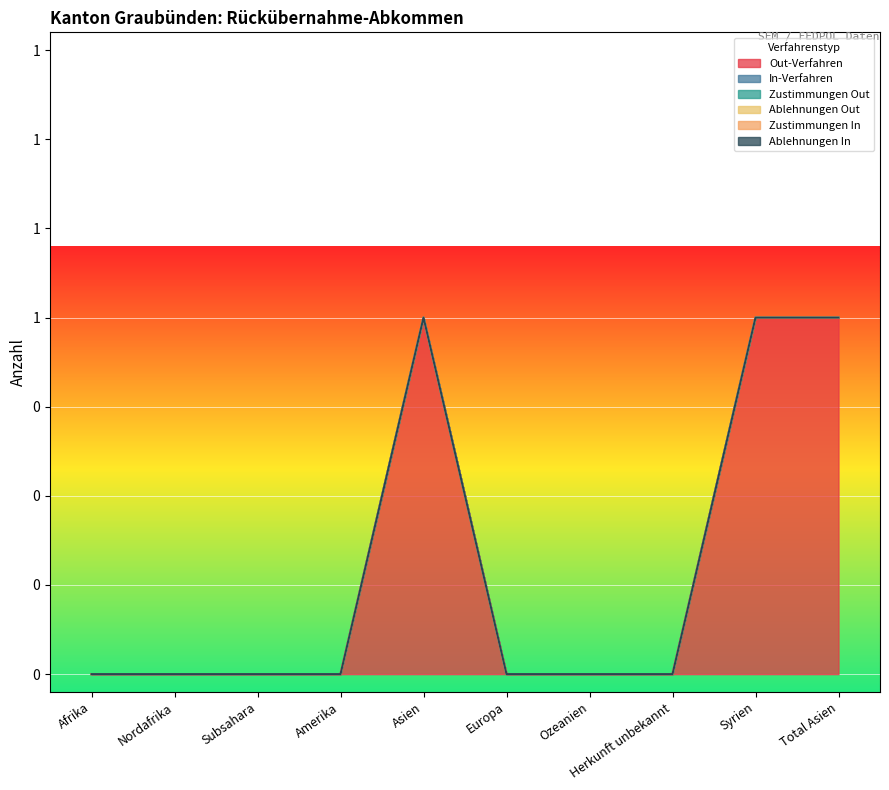

Which series has the largest total across all categories?

Out-Verfahren